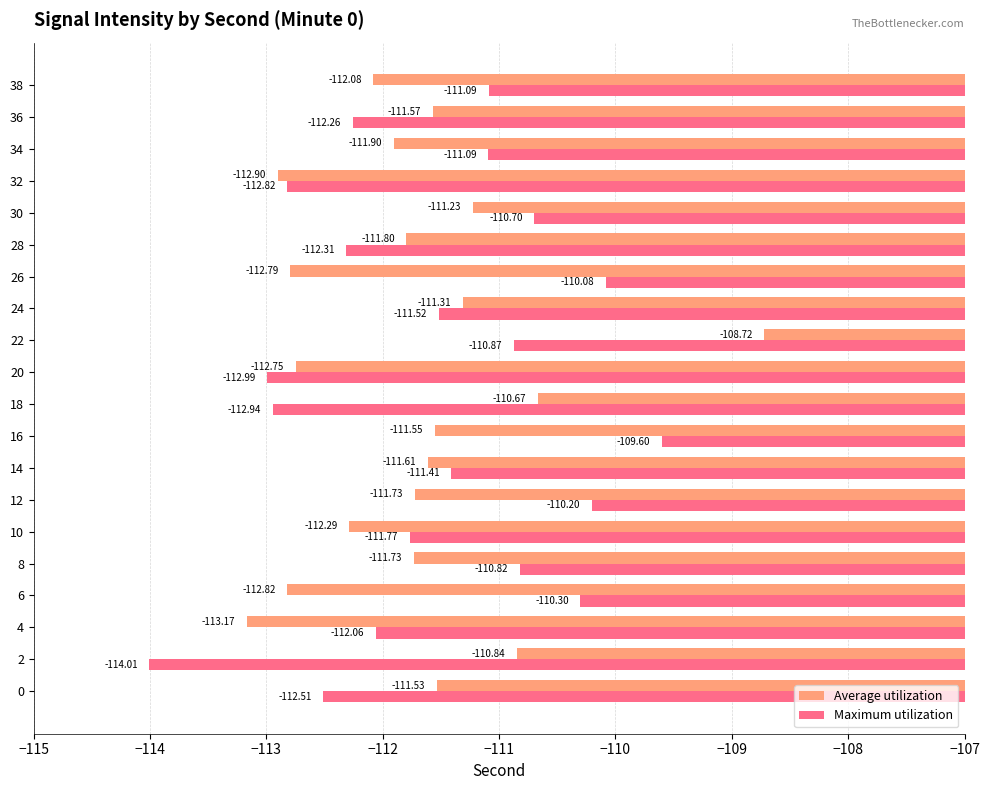

Which category has the lowest value across all series?

2